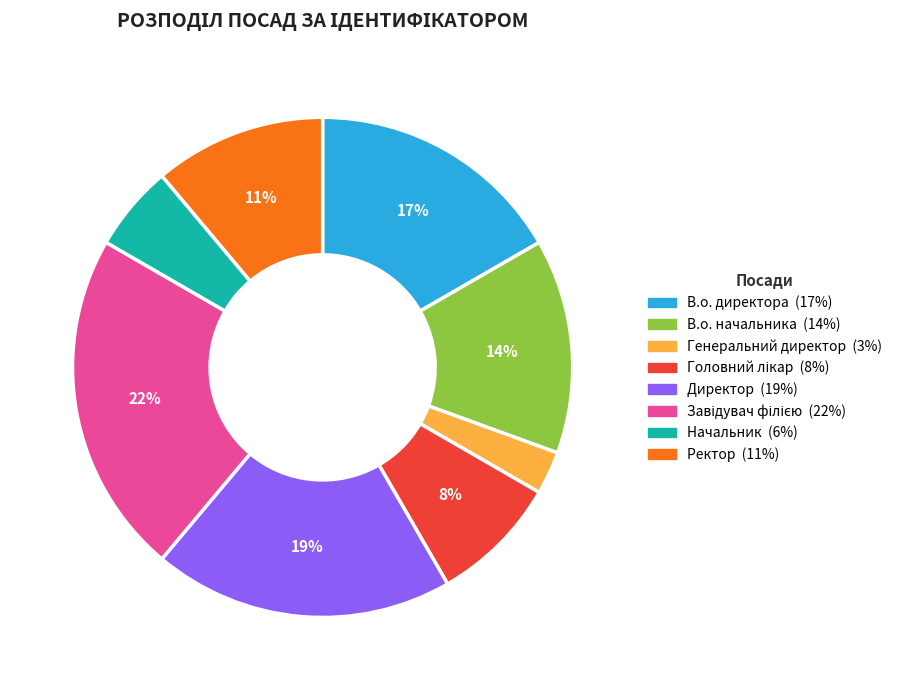

Which category has the smallest portion of the pie?

Генеральний директор